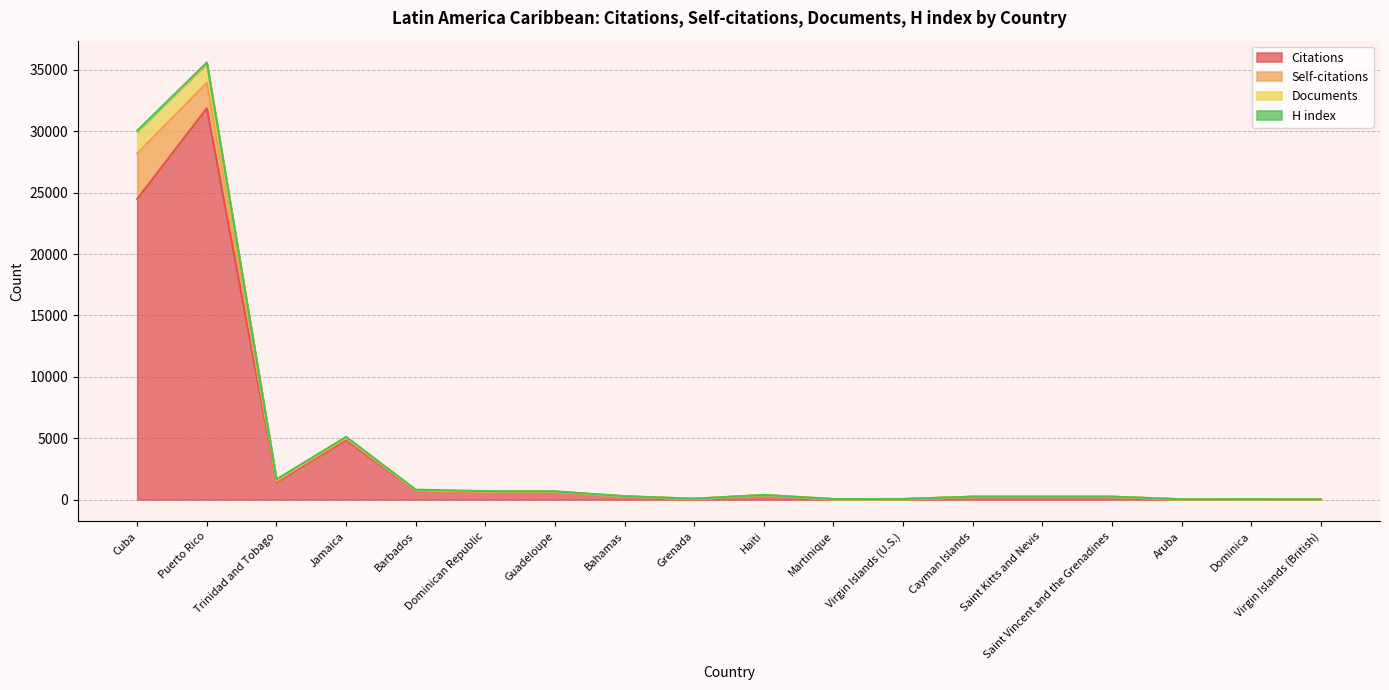

Is it true that Citations equals 379 at Saint Vincent and the Grenadines?

False